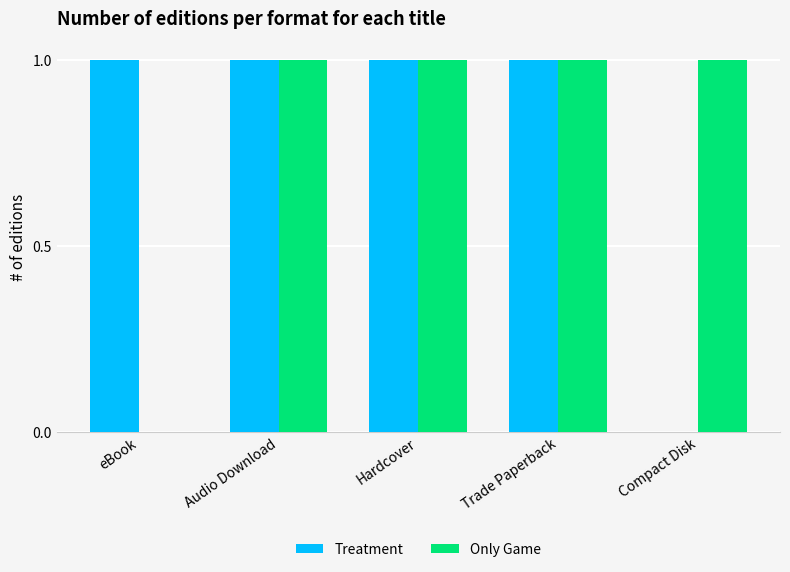

The value of Only Game at eBook is -1. True or false?

False